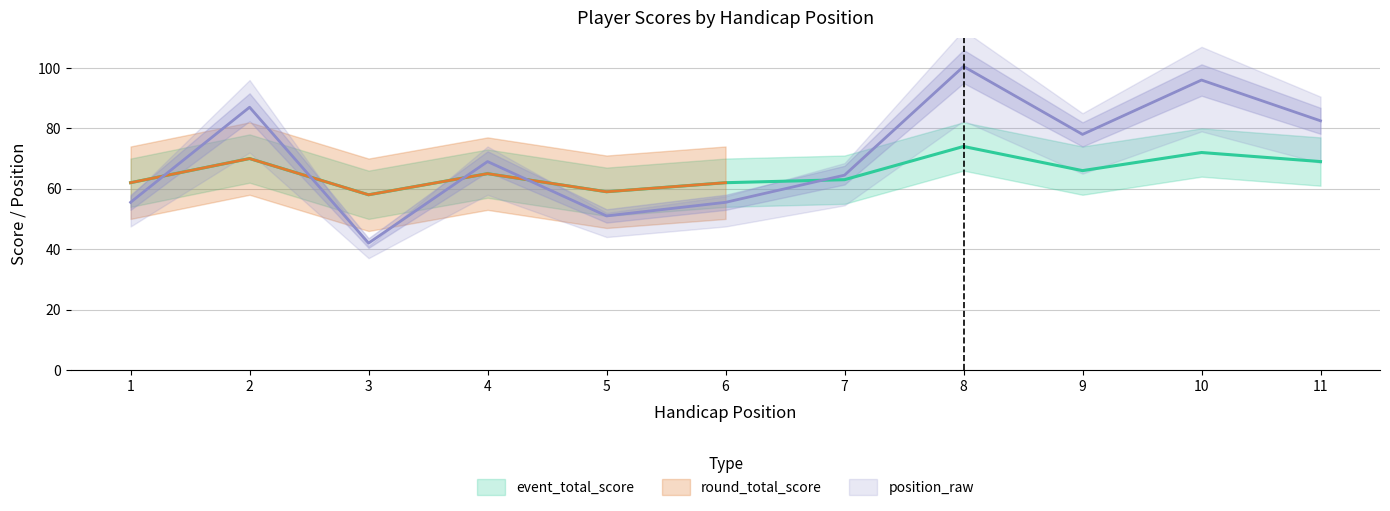

How many interior local valleys does the event_total_score series have?

3